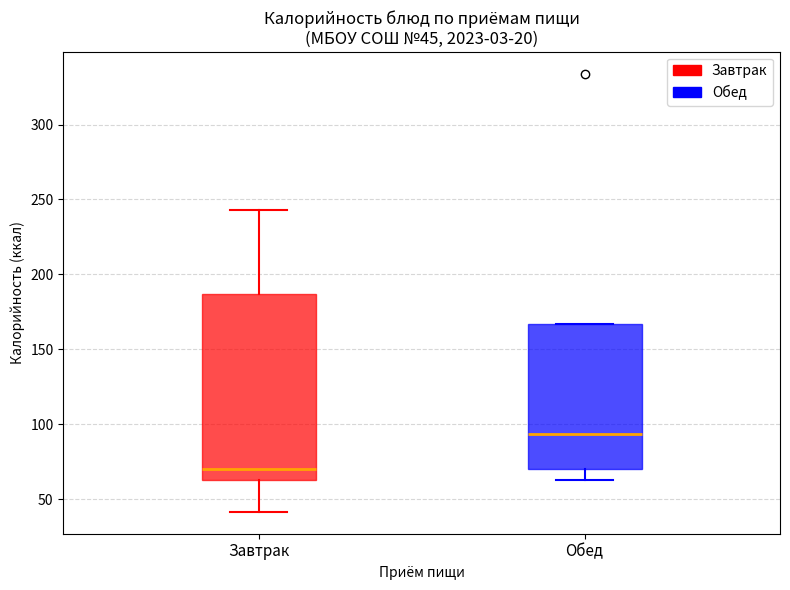

Comparing the boxes themselves (not the whiskers), which one is the tallest?

Завтрак